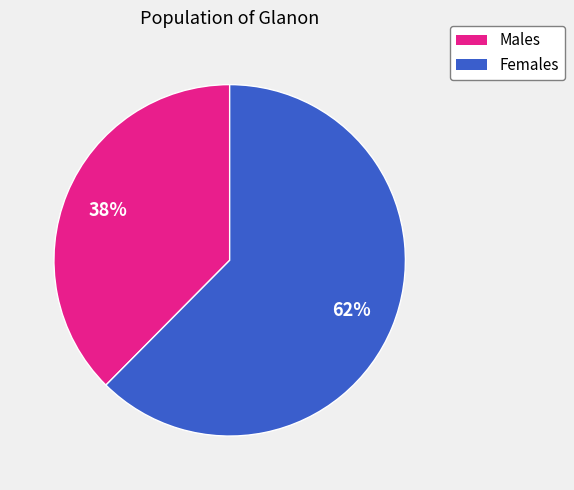

Does any single category account for the majority?

Yes